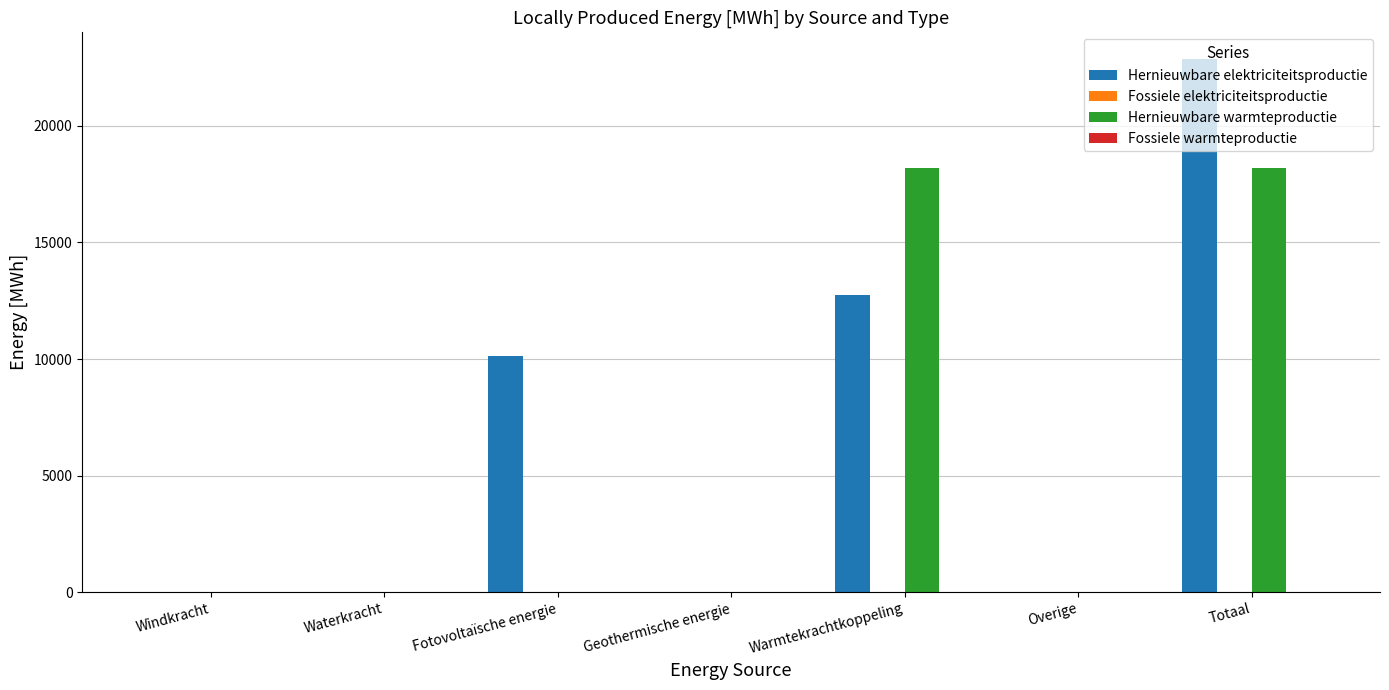

At which category does the chart reach its peak across all series?

Totaal